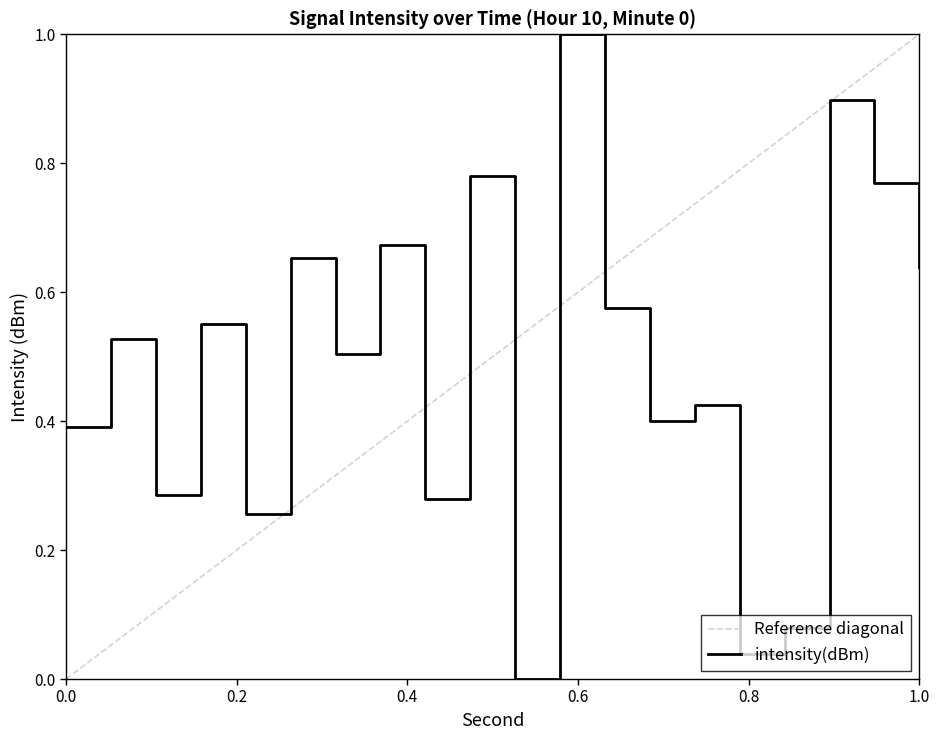

Reading right to left, what are all the values shown in this chart?

0.6	0.8	0.9	0.1	0.0	0.4	0.4	0.6	1.0	0.0	0.8	0.3	0.7	0.5	0.7	0.3	0.6	0.3	0.5	0.4